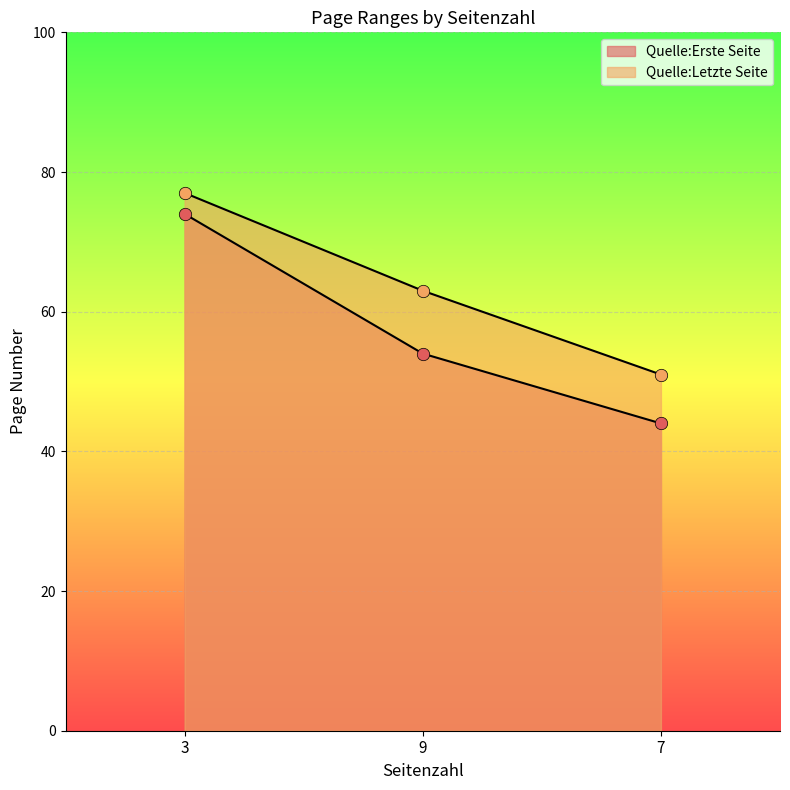

Which series reaches the maximum Y coordinate?

Quelle:Letzte Seite